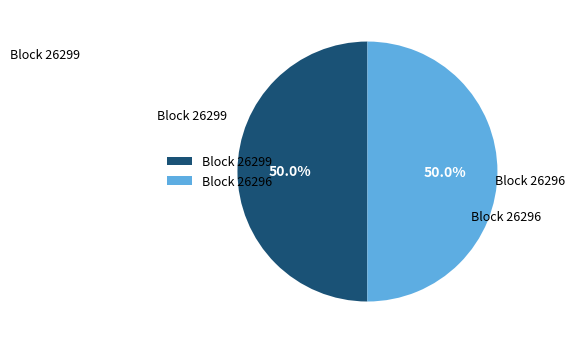

What is the ratio of the value at Block 26296 to the value at Block 26299?

1.0